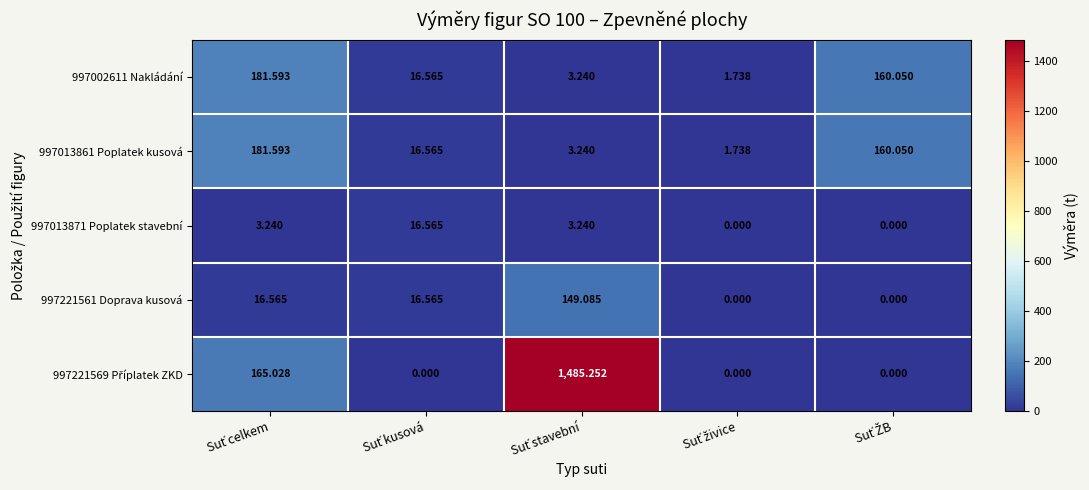

Which category has the highest value across all series?

Suť stavební